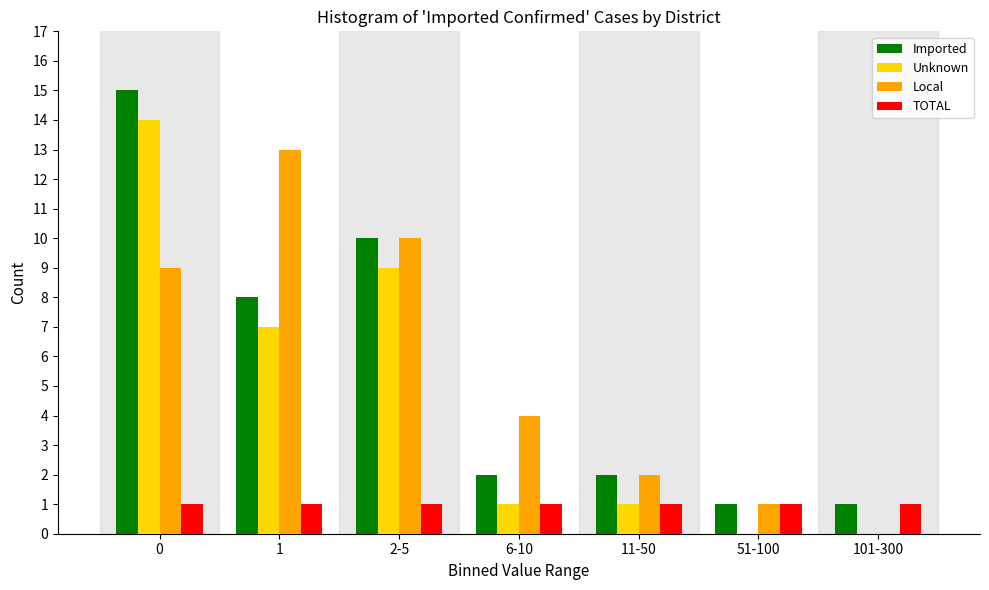

Reading left to right, list all the values displayed in this chart.

Imported: 0=15	1=8	2-5=10	6-10=2	11-50=2	51-100=1	101-300=1
Unknown: 0=14	1=7	2-5=9	6-10=1	11-50=1	51-100=0	101-300=0
Local: 0=9	1=13	2-5=10	6-10=4	11-50=2	51-100=1	101-300=0
TOTAL: 0=1	1=1	2-5=1	6-10=1	11-50=1	51-100=1	101-300=1